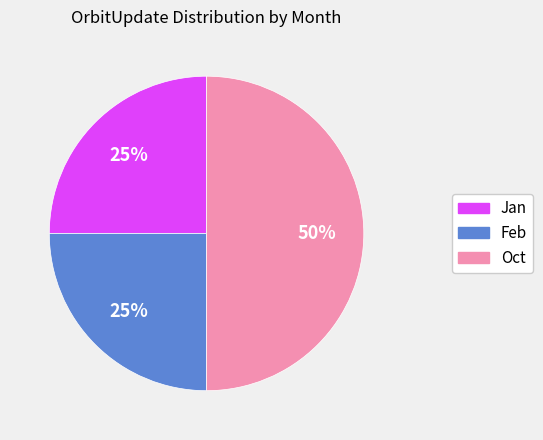

The Oct slice represents 41% of the pie. True or false?

False